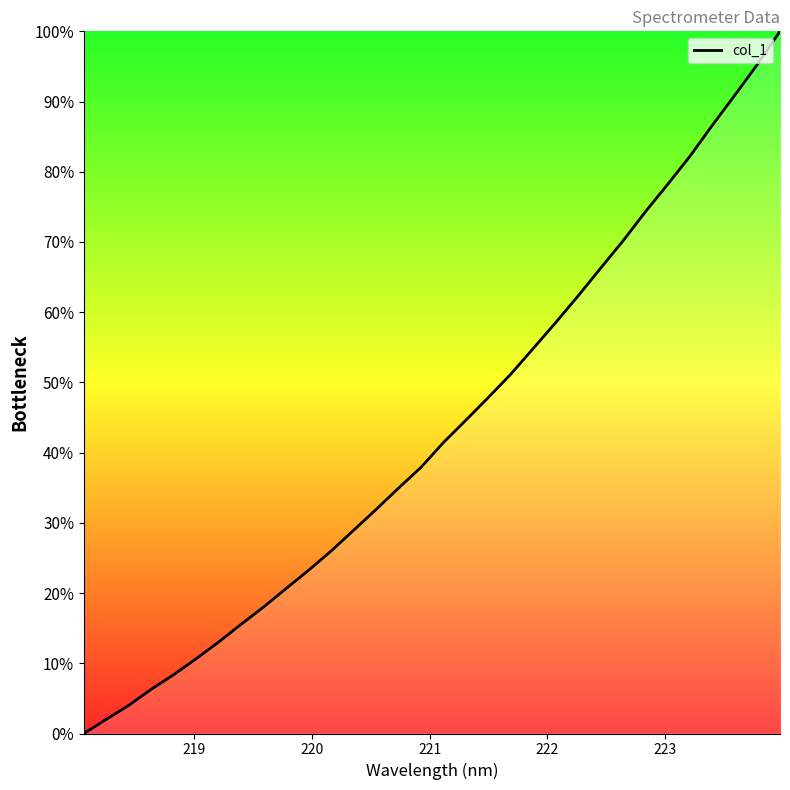

Does the chart have visible grid lines?

No